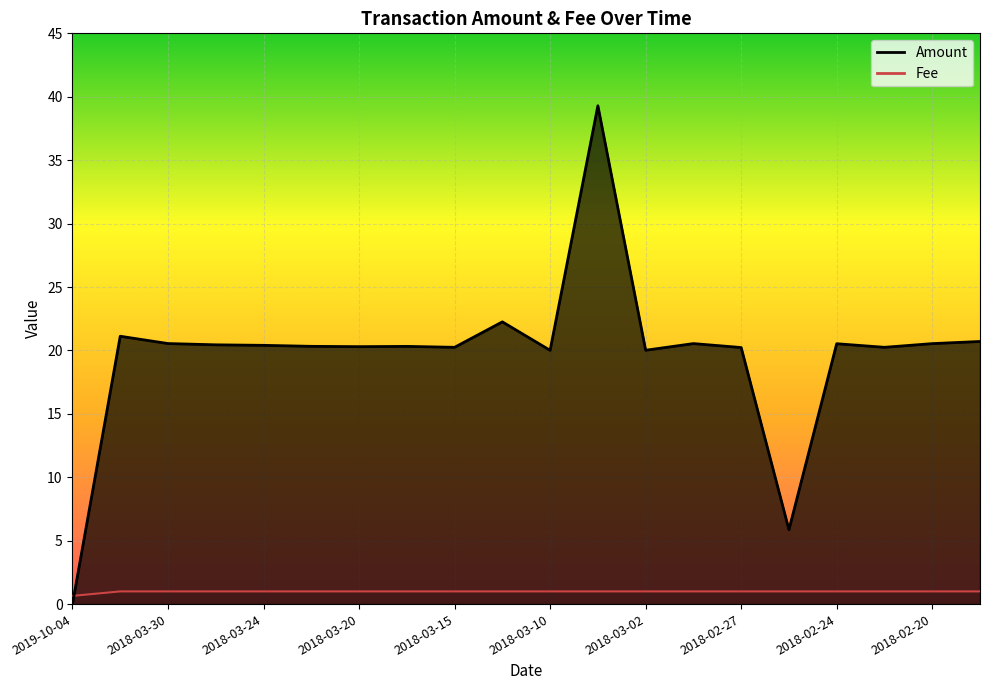

How many intersections are there between Fee and Amount?

1